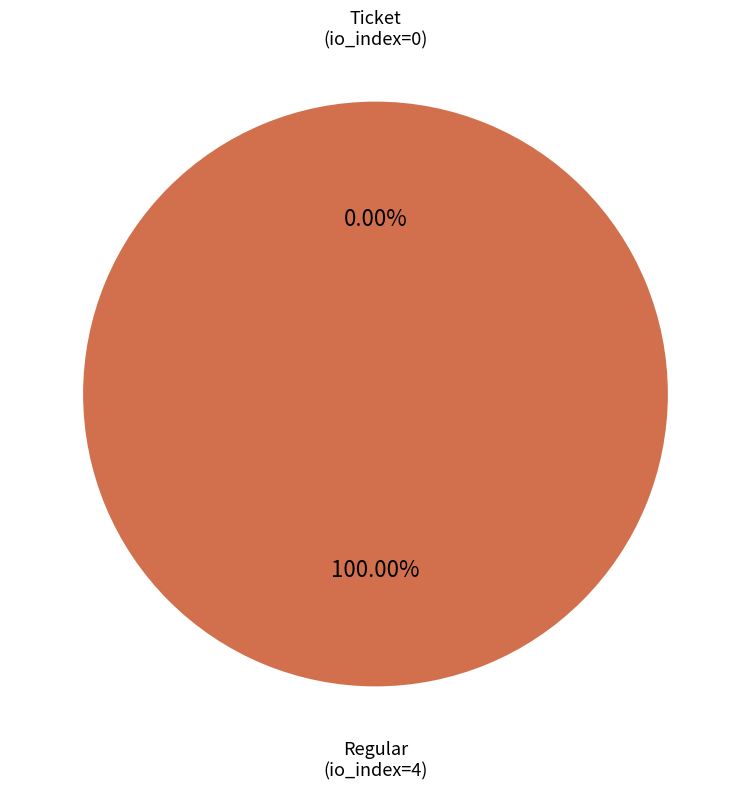

Combined, do Ticket (io_index=0) and Regular (io_index=4) account for over 50%?

Yes